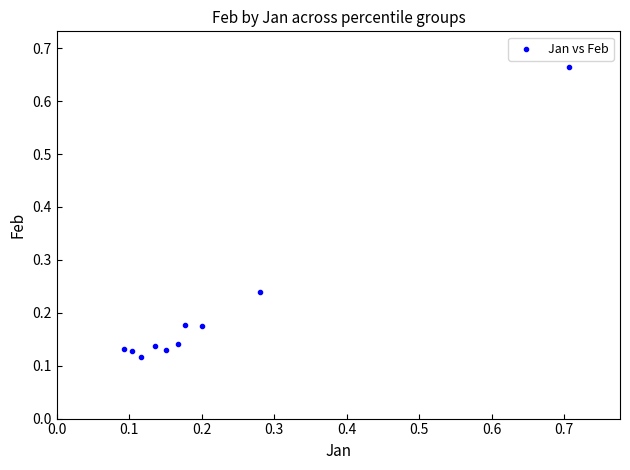

What is the range of Y values (max minus min)?

0.5